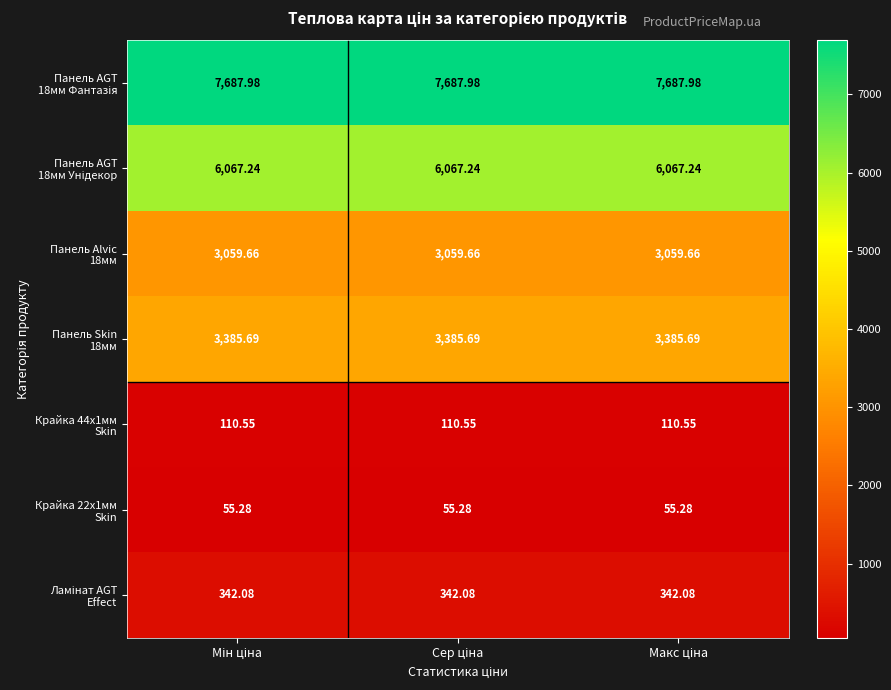

Count the number of categories in the chart.

3